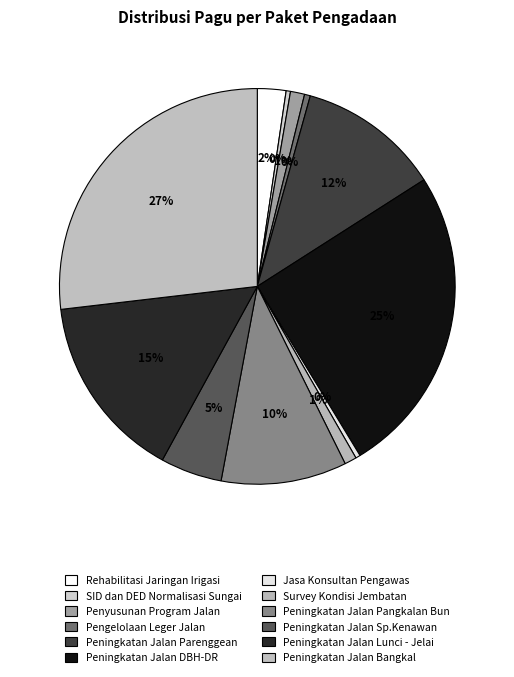

To the nearest percent, what portion does Peningkatan Jalan Pangkalan Bun represent?

10%